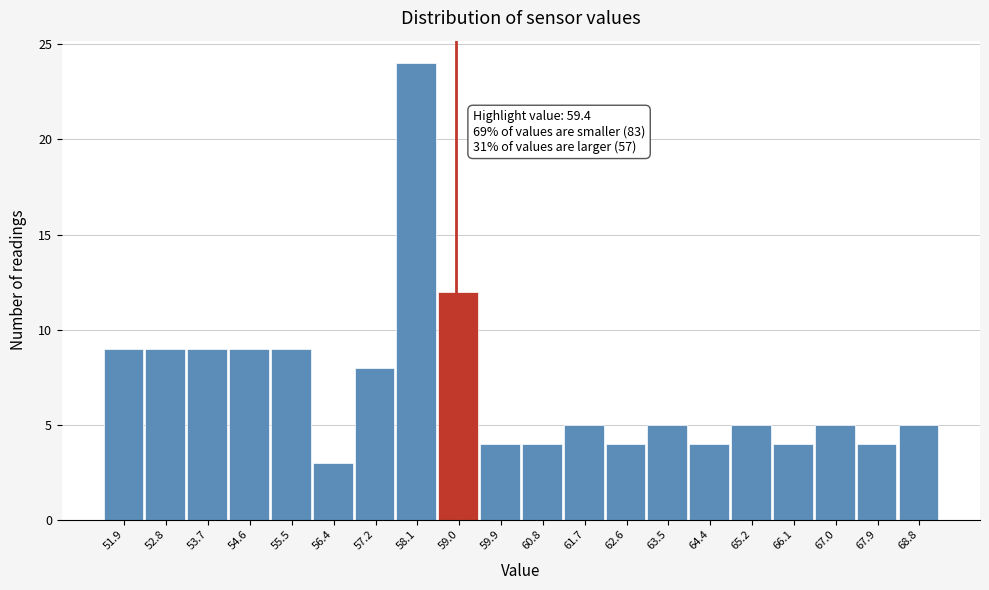

Reading left to right, what are all the values shown in this chart?

9	9	9	9	9	3	8	24	12	4	4	5	4	5	4	5	4	5	4	5